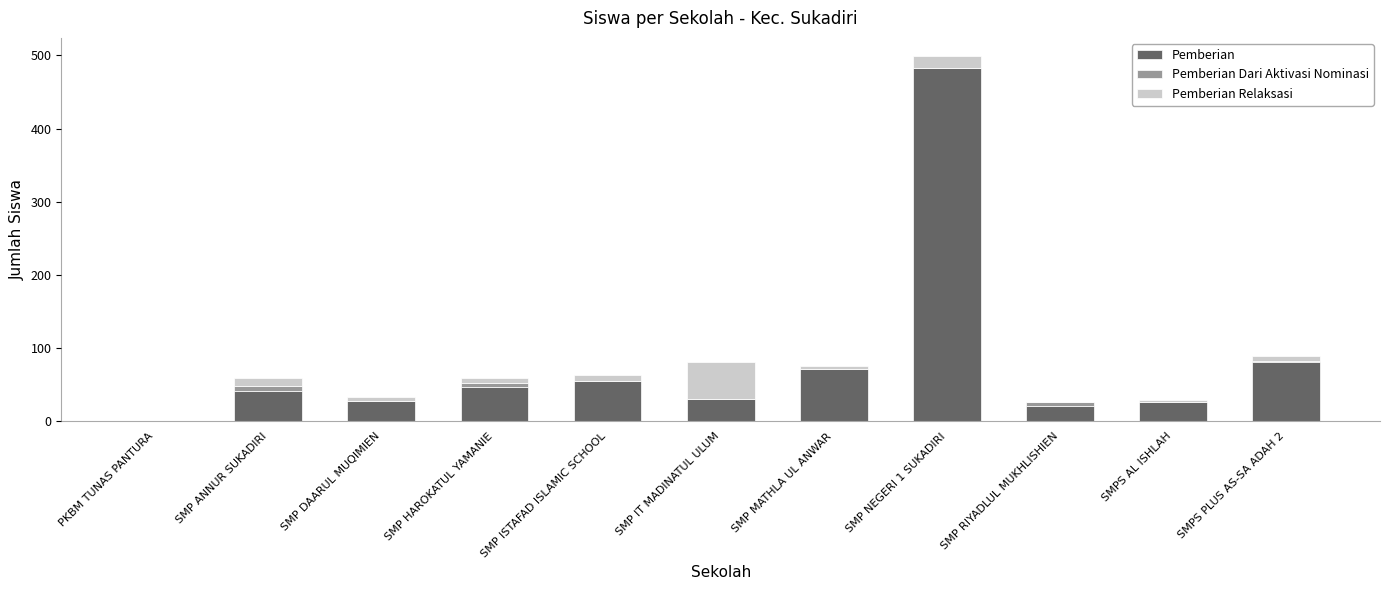

At which category is the sum across all series the highest?

SMP NEGERI 1 SUKADIRI